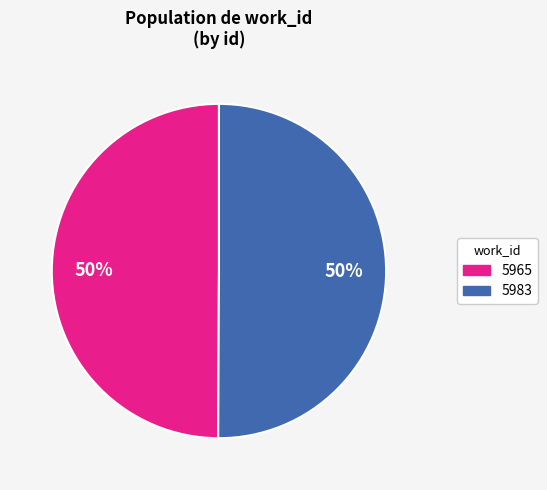

True or false: 5965 accounts for 50% of the total.

True